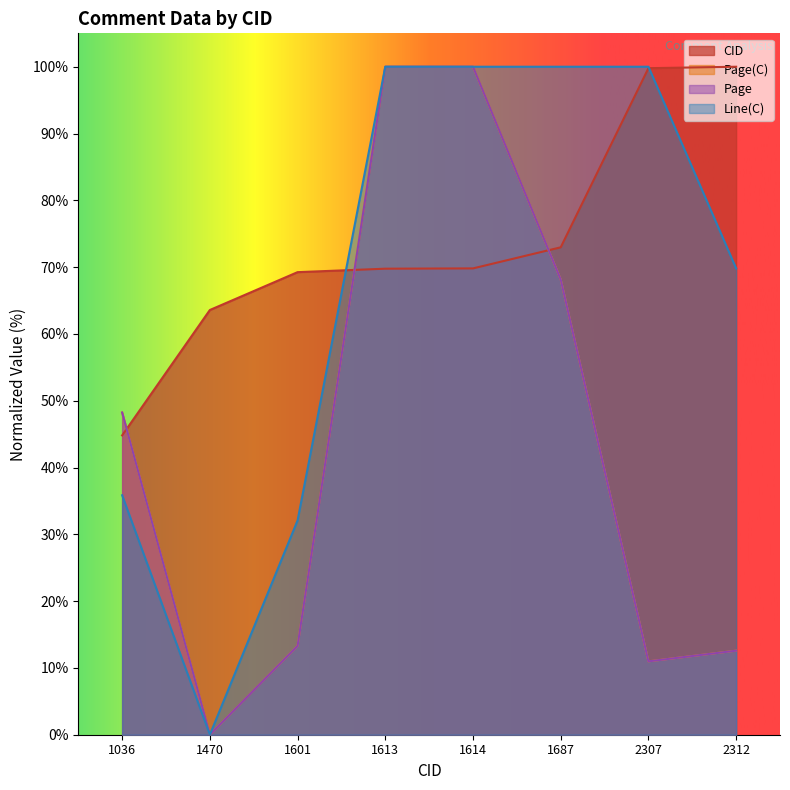

What is the difference between the second highest and minimum values in the Page series?

100.0